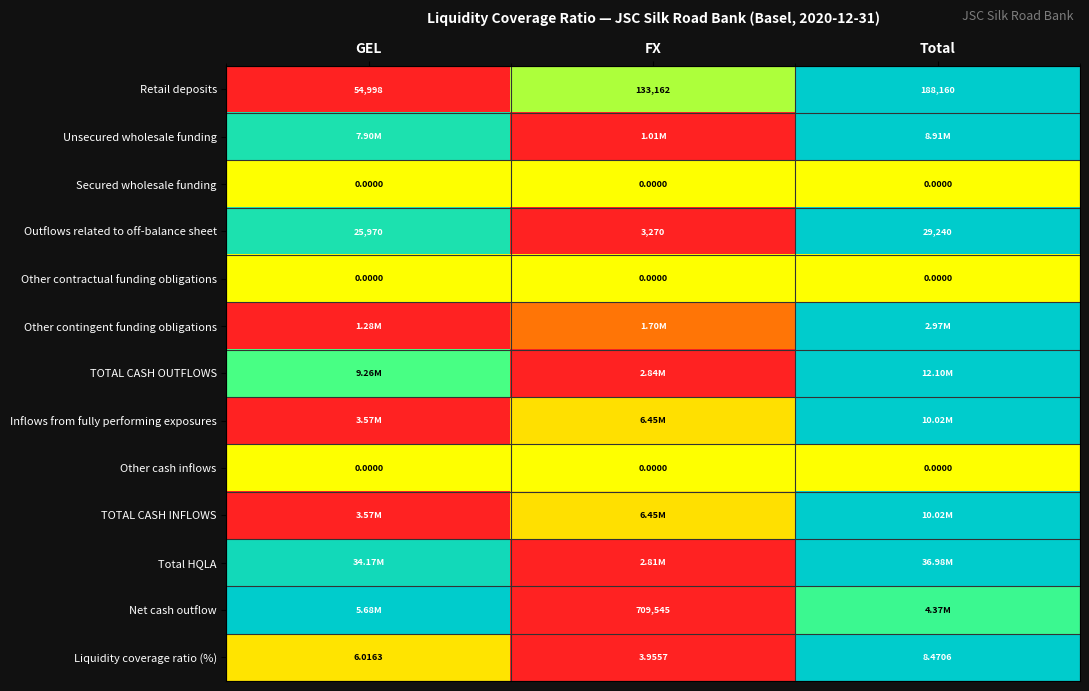

At how many categories does at least one series exceed 0?

3